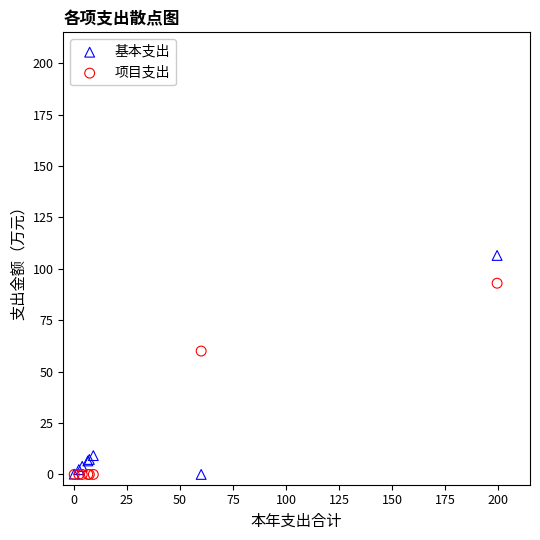

In the 基本支出 series, what Y value is closest to 53?

9.2